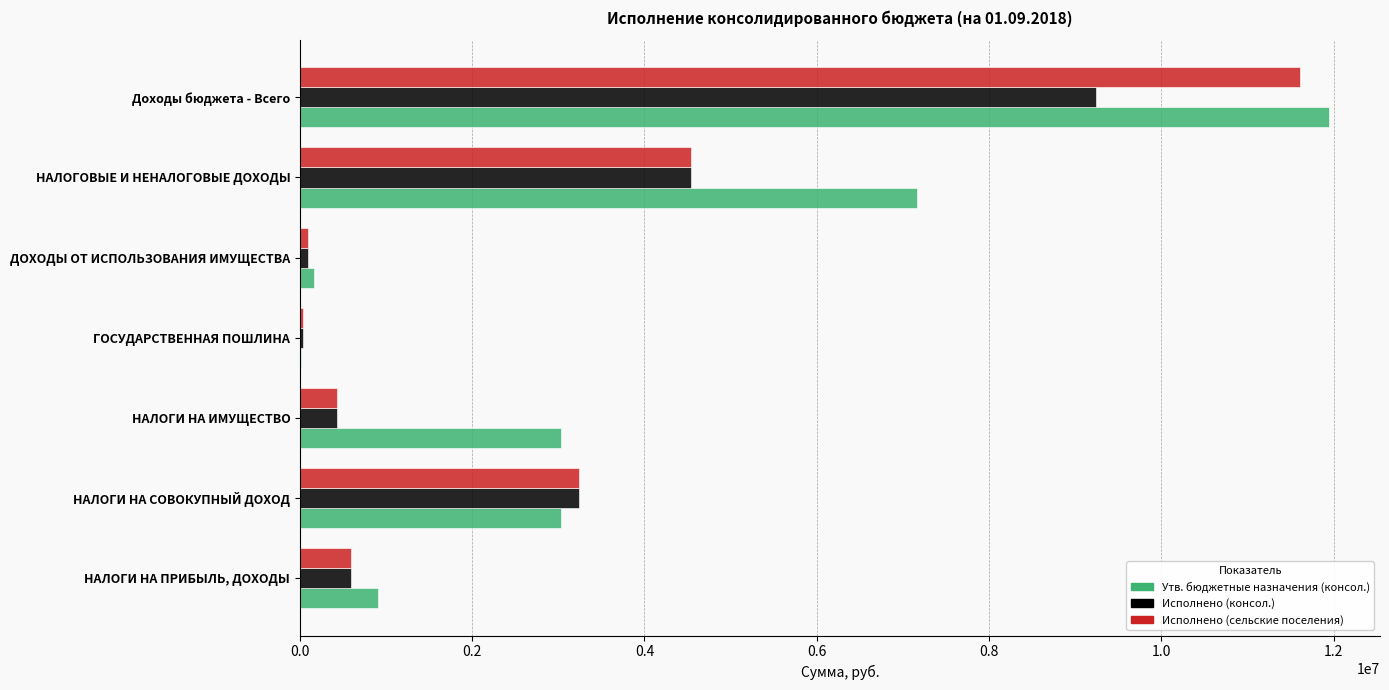

Which series has the widest spread of values?

Утв. бюджетные назначения (консол.)